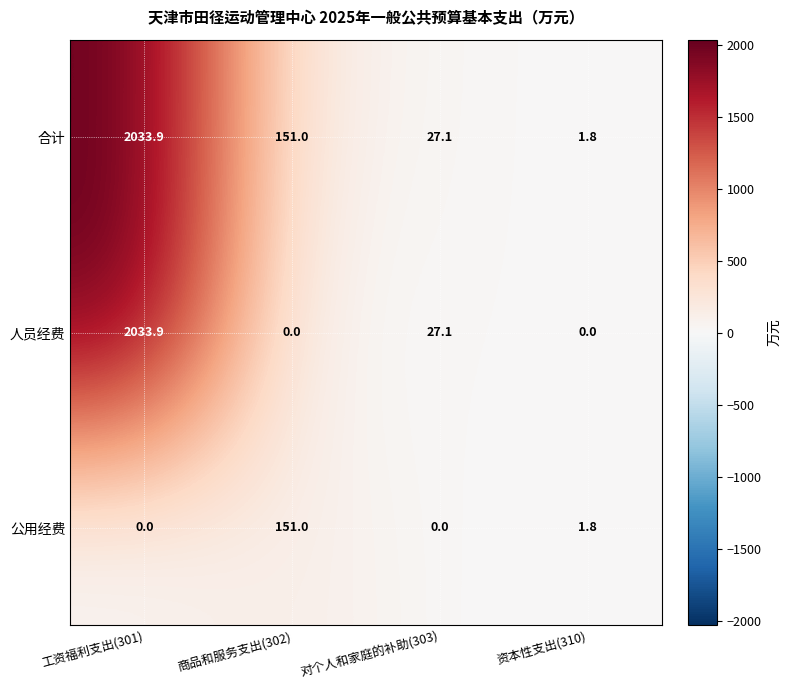

The value of 人员经费 at 工资福利支出(301) is 954.0. True or false?

False